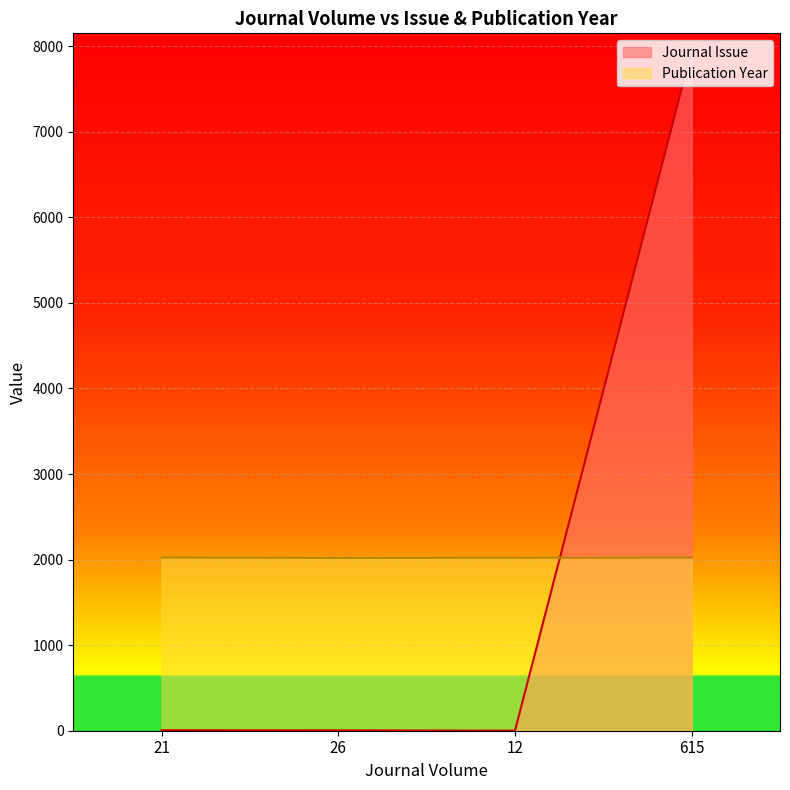

What position from the right is 12?

2